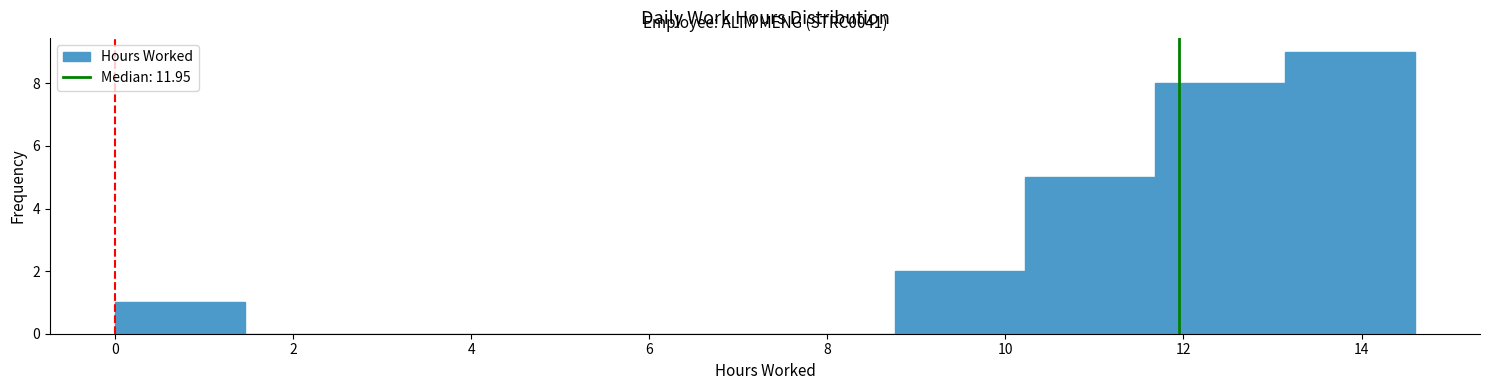

Which range on the x-axis has the tallest bar?

13.14 to 14.60